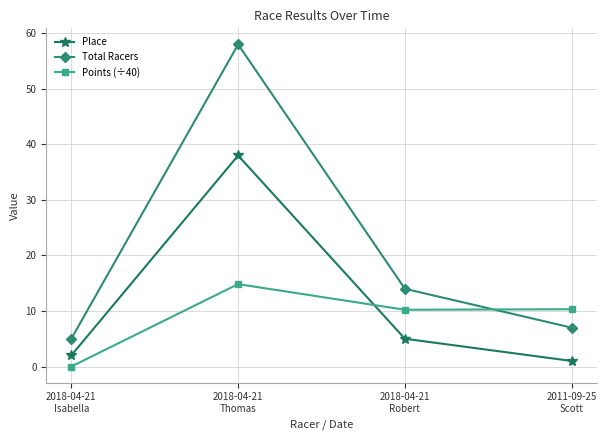

Where is Place nearest to the value 19?

2018-04-21
Robert